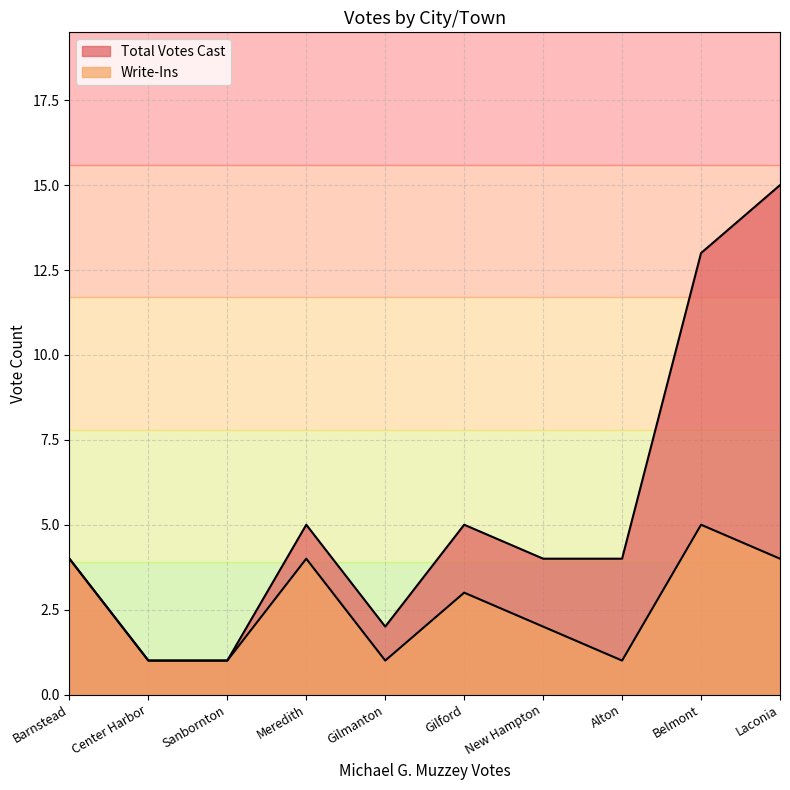

Which label corresponds to the smallest value in the chart?

Center Harbor